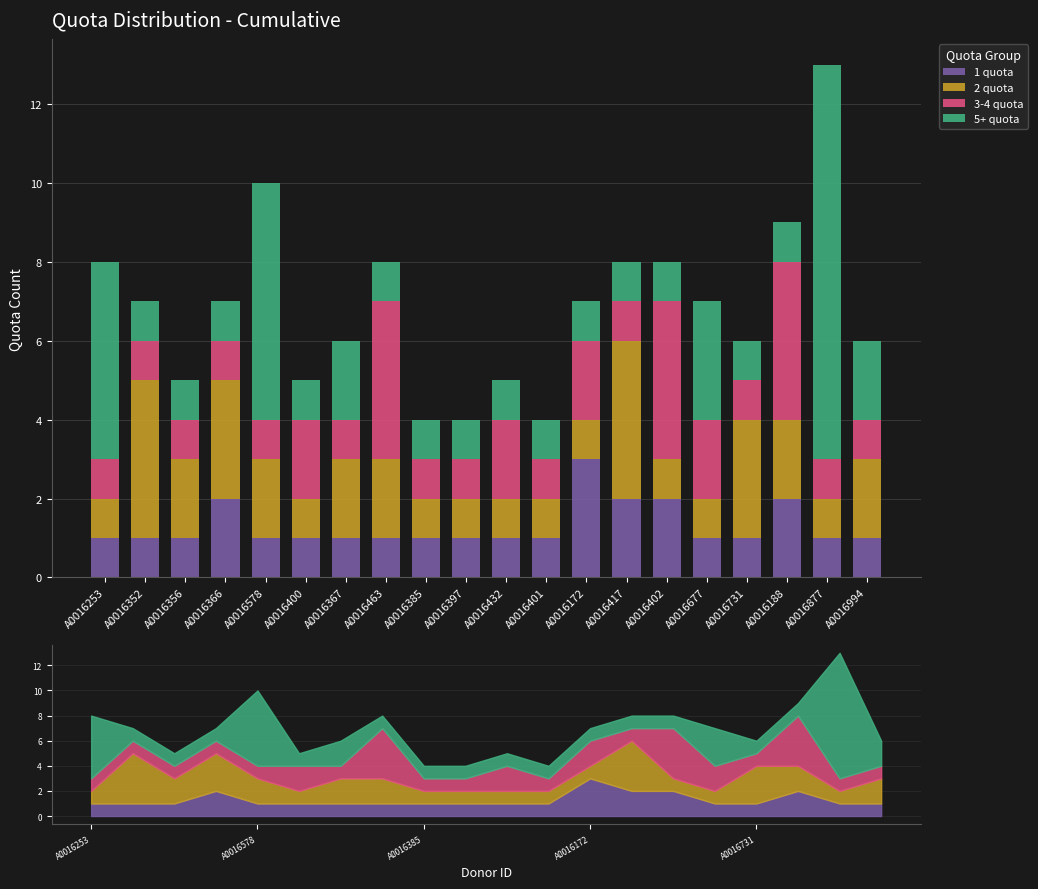

What is the difference between the maximum and minimum values in the 5+ quota series?

9